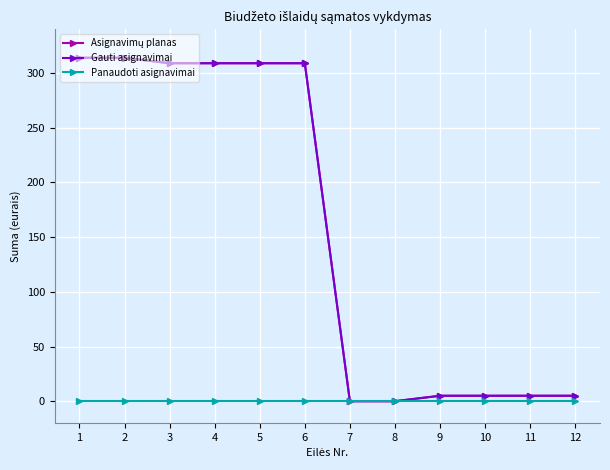

Between 4 and 12, which is larger?

4